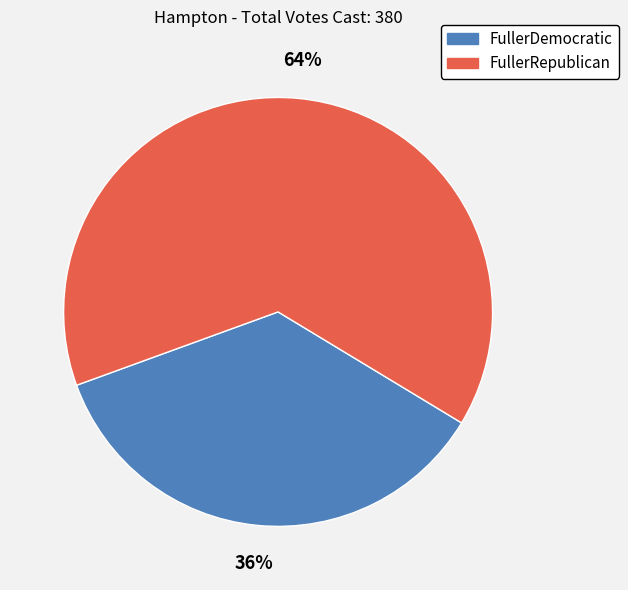

Do FullerDemocratic and FullerRepublican together represent more than half of the pie?

Yes